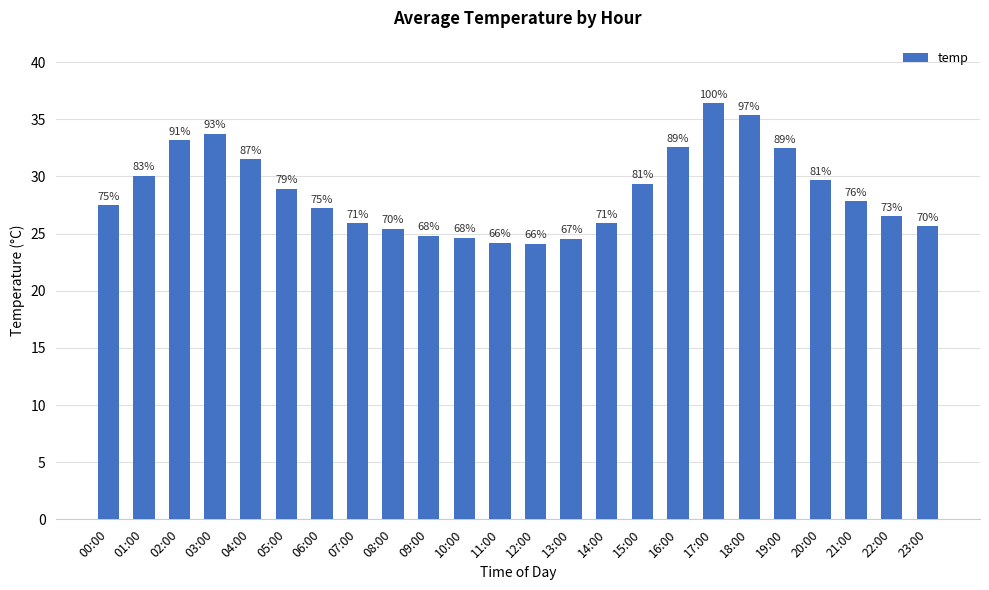

Are the bars horizontal?

No